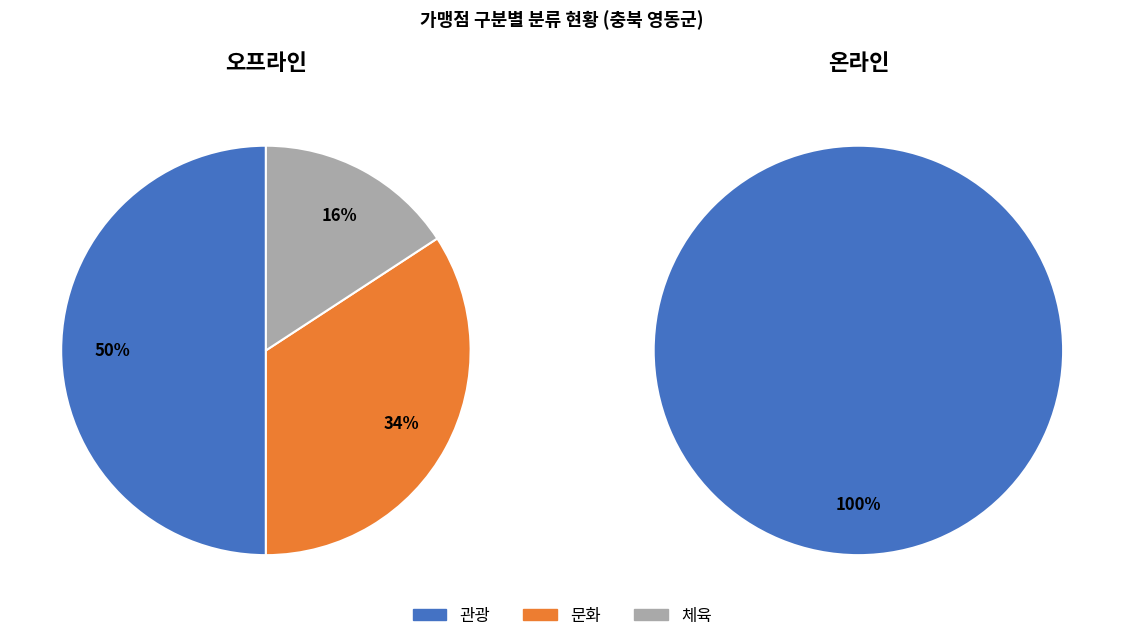

Which slice is the smallest?

체육